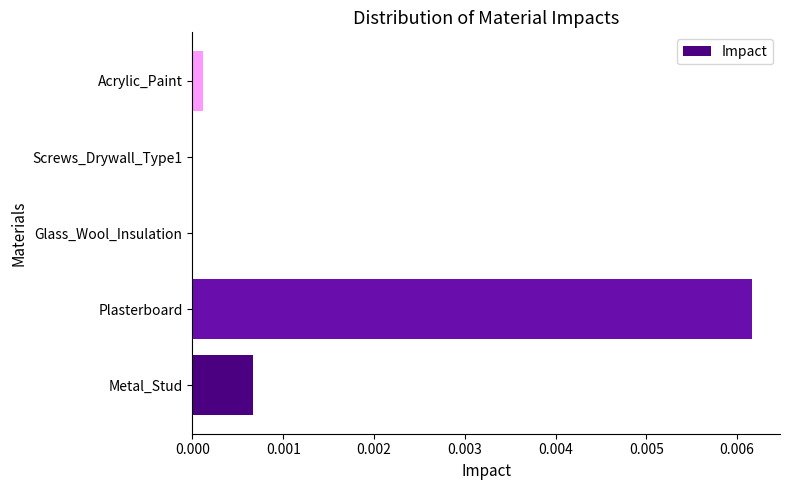

Which label corresponds to the largest value in the chart?

Plasterboard